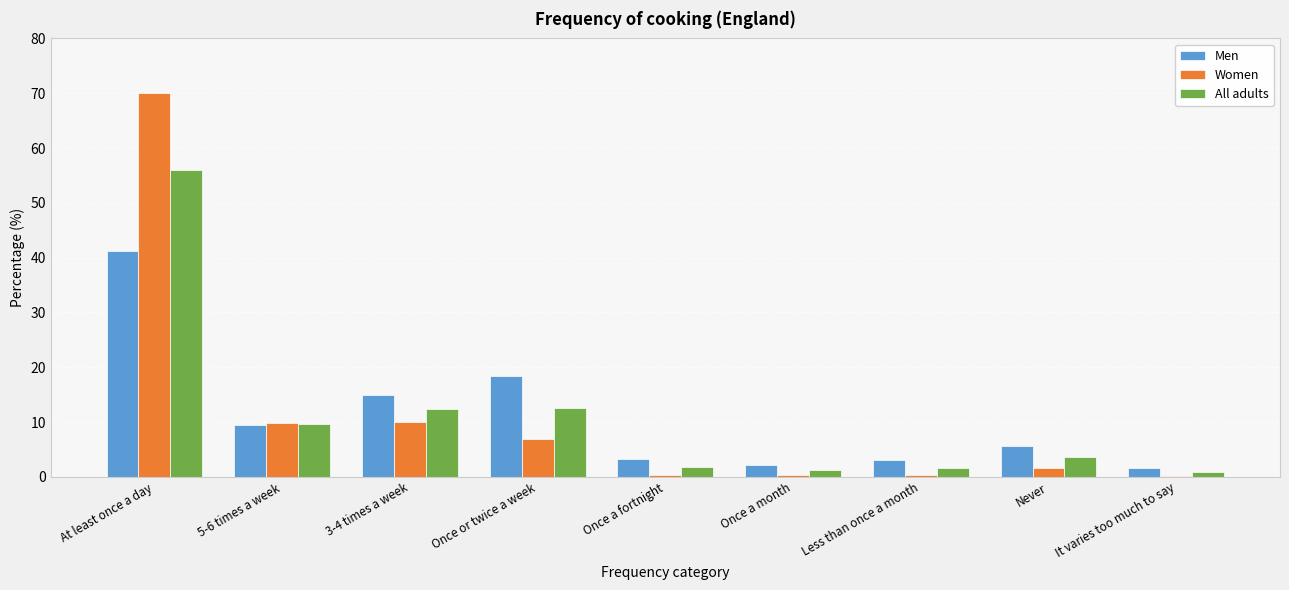

At which category does the chart reach its peak across all series?

At least once a day